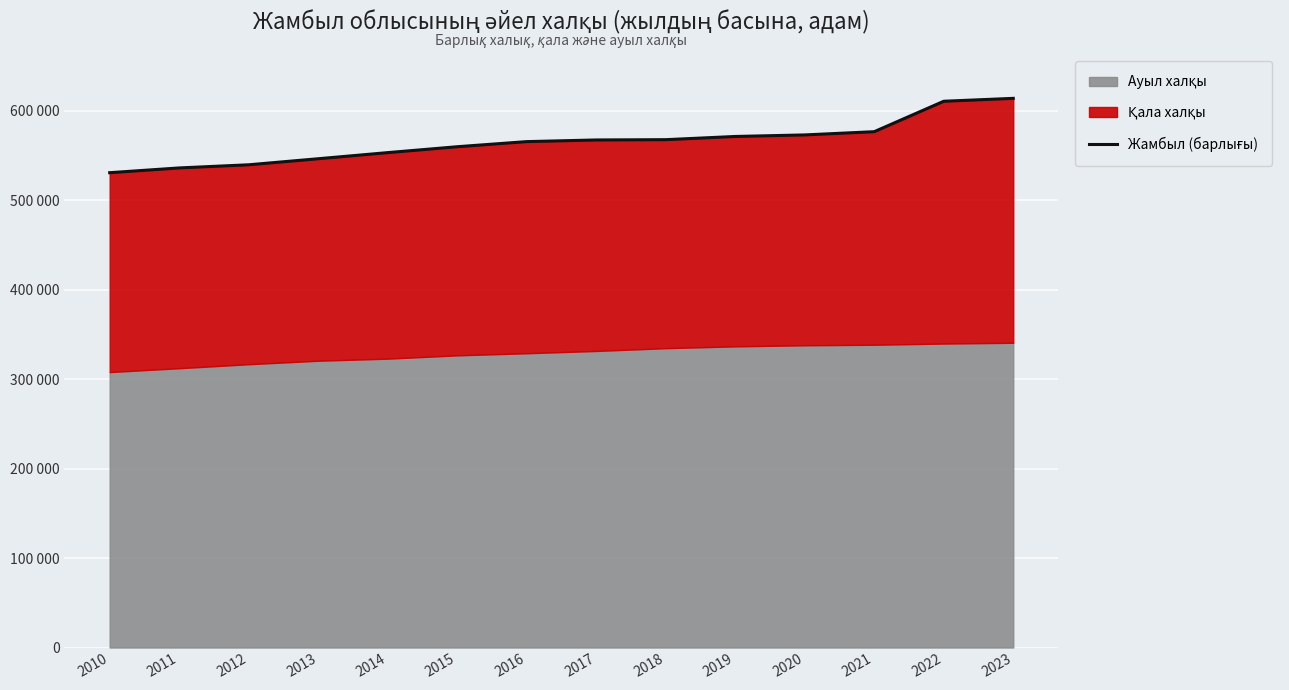

True or false: there are more than 1 points higher than both neighbors.

False